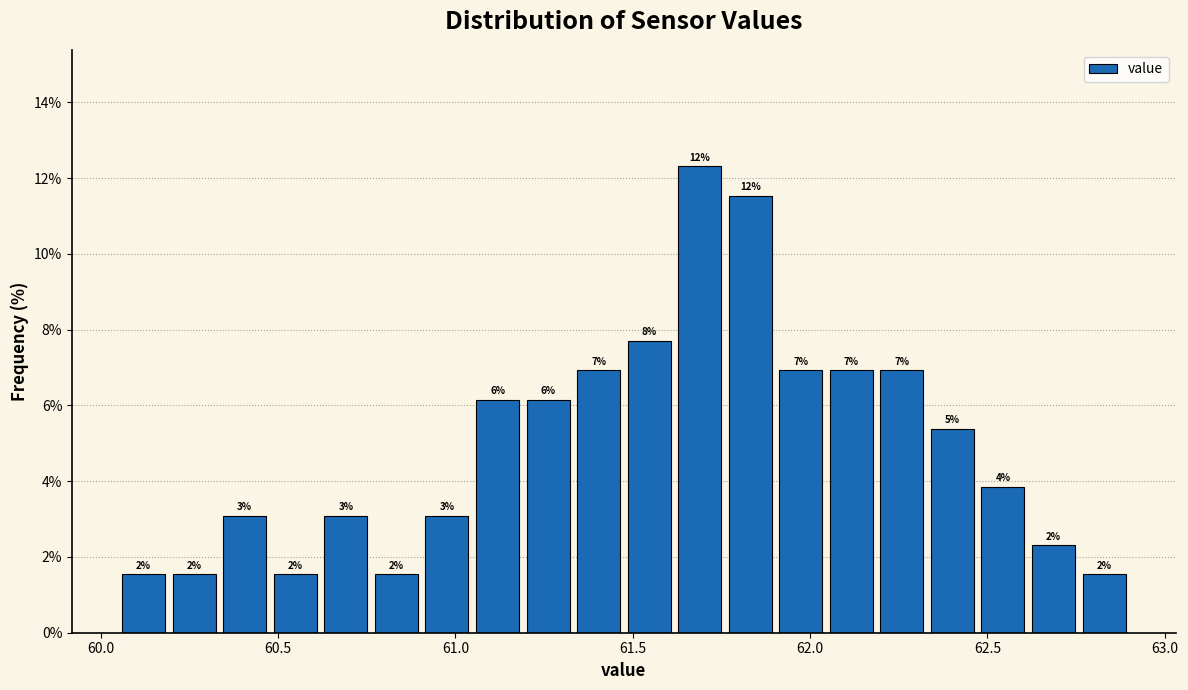

Around what value on the x-axis is the tallest bar? Give the approximate position of its centre, as read against the axis.

61.70